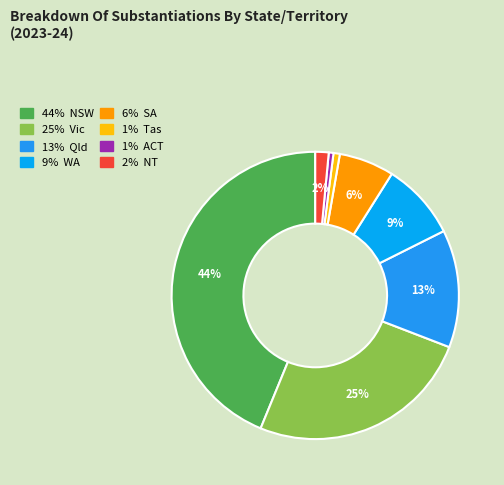

Rank the categories by value from lowest to highest.

ACT, Tas, NT, SA, WA, Qld, Vic, NSW